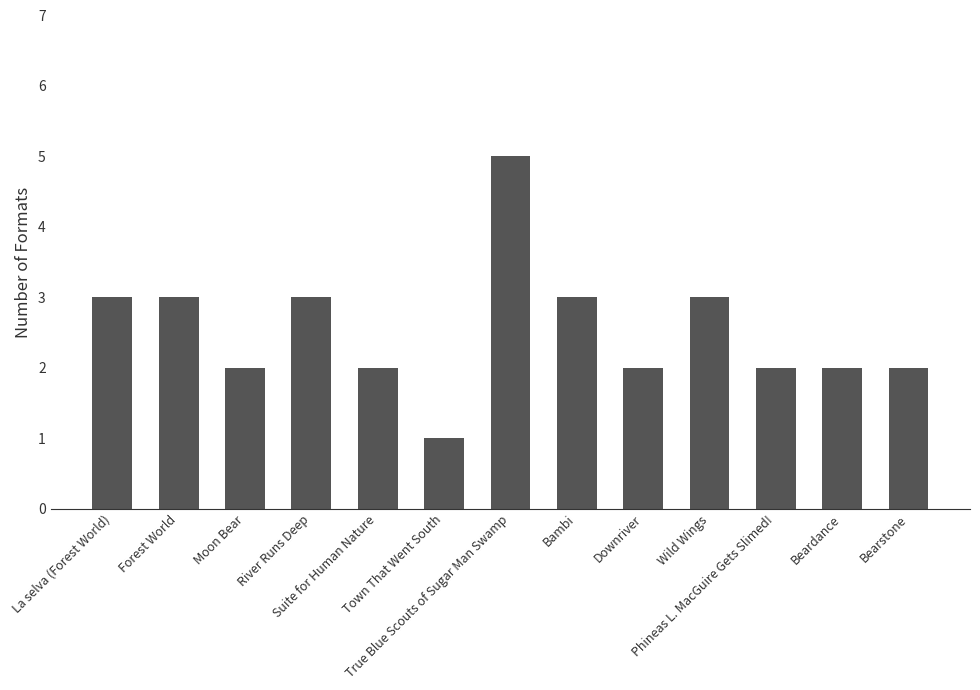

What is the difference between the values at Downriver and True Blue Scouts of Sugar Man Swamp?

3